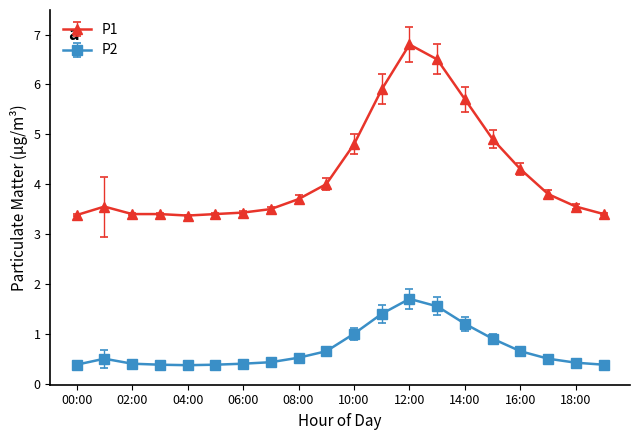

List the series in order of their peak value, highest first.

P1, P2